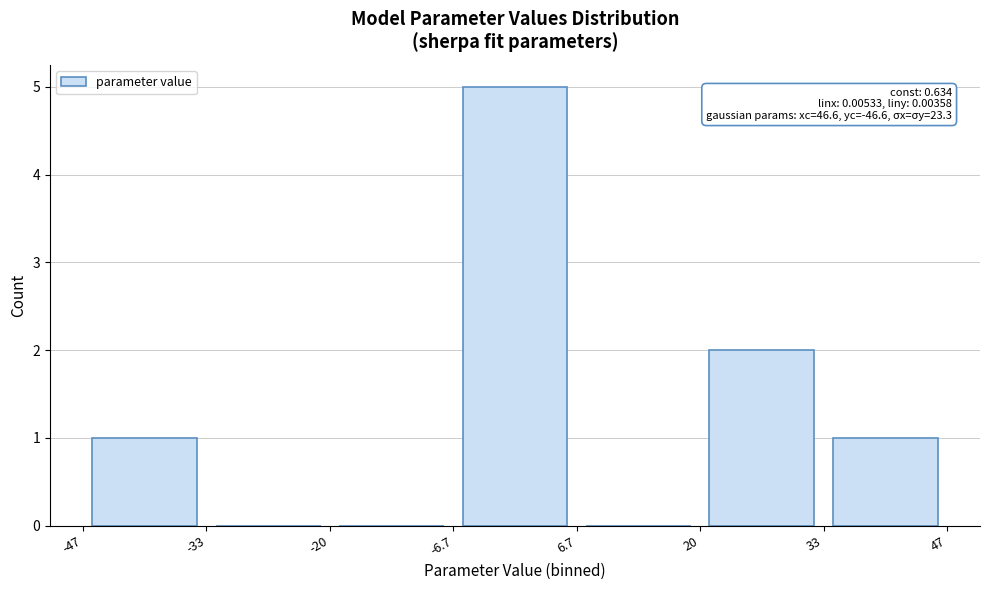

Which range on the x-axis has the tallest bar?

-6.7 to 6.7